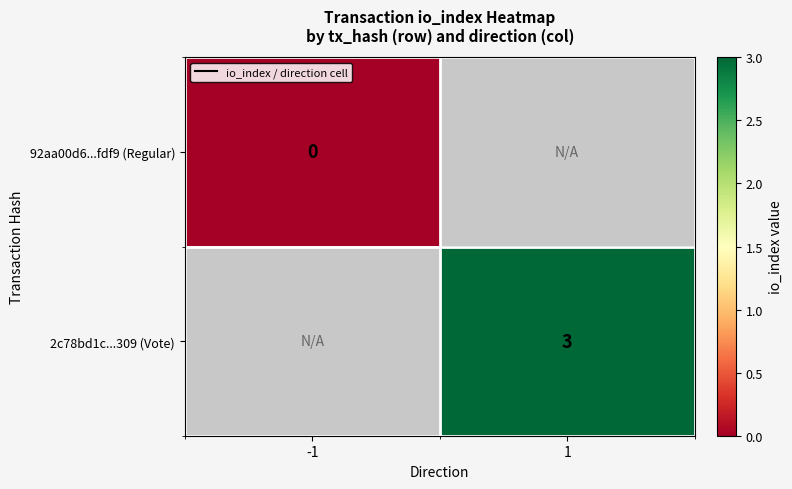

The value of 2c78bd1c...309 (Vote) at 1 is 3. True or false?

True